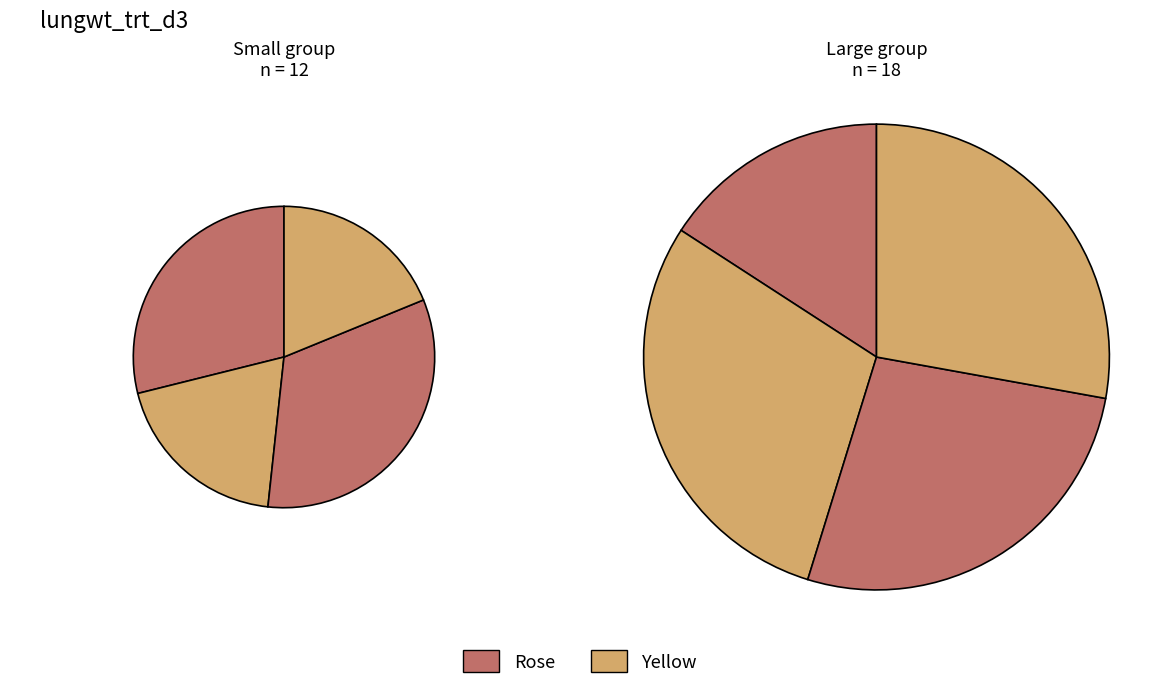

Does any single category account for the majority?

No